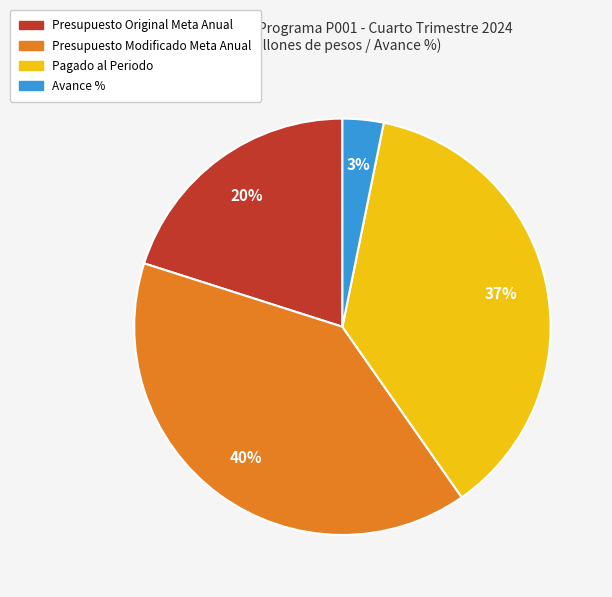

To the nearest percent, what is the combined percentage of Avance % and Presupuesto Modificado Meta Anual?

43%